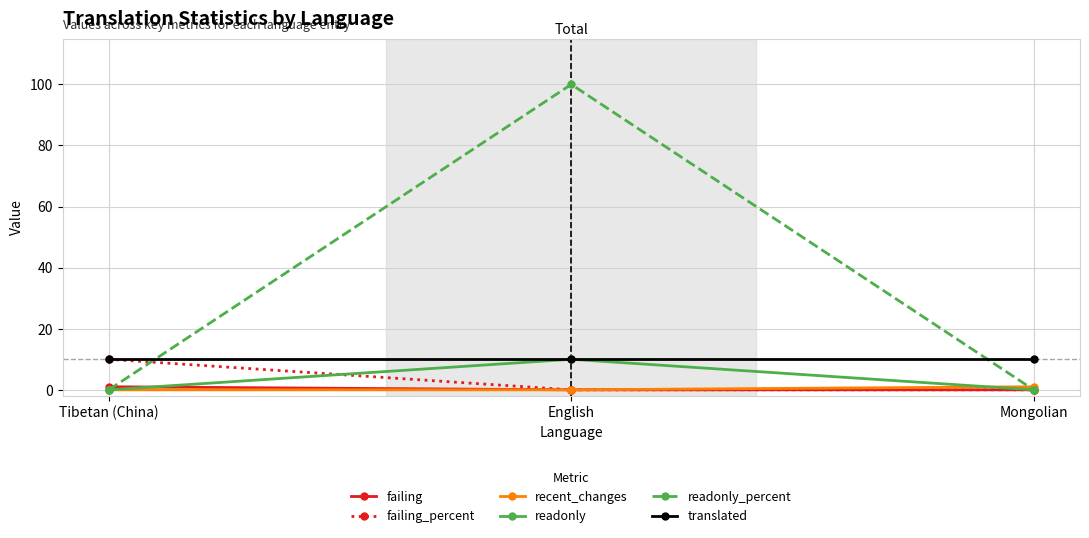

What is the sum of all translated values?

30